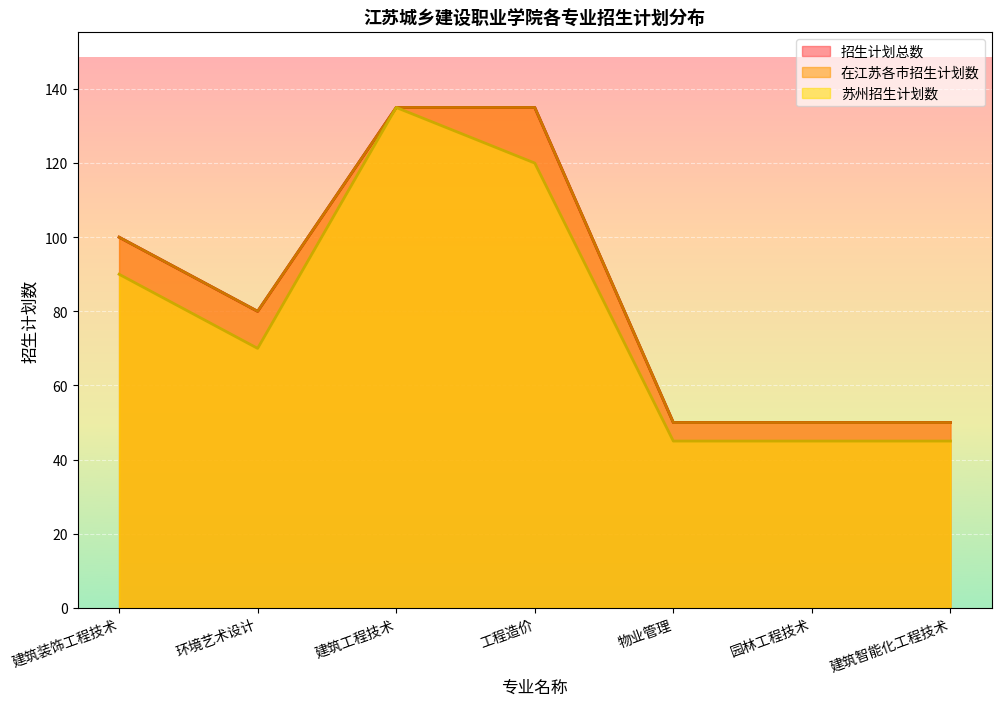

True or false: 苏州 and 招生计划总数 cross at least once.

False